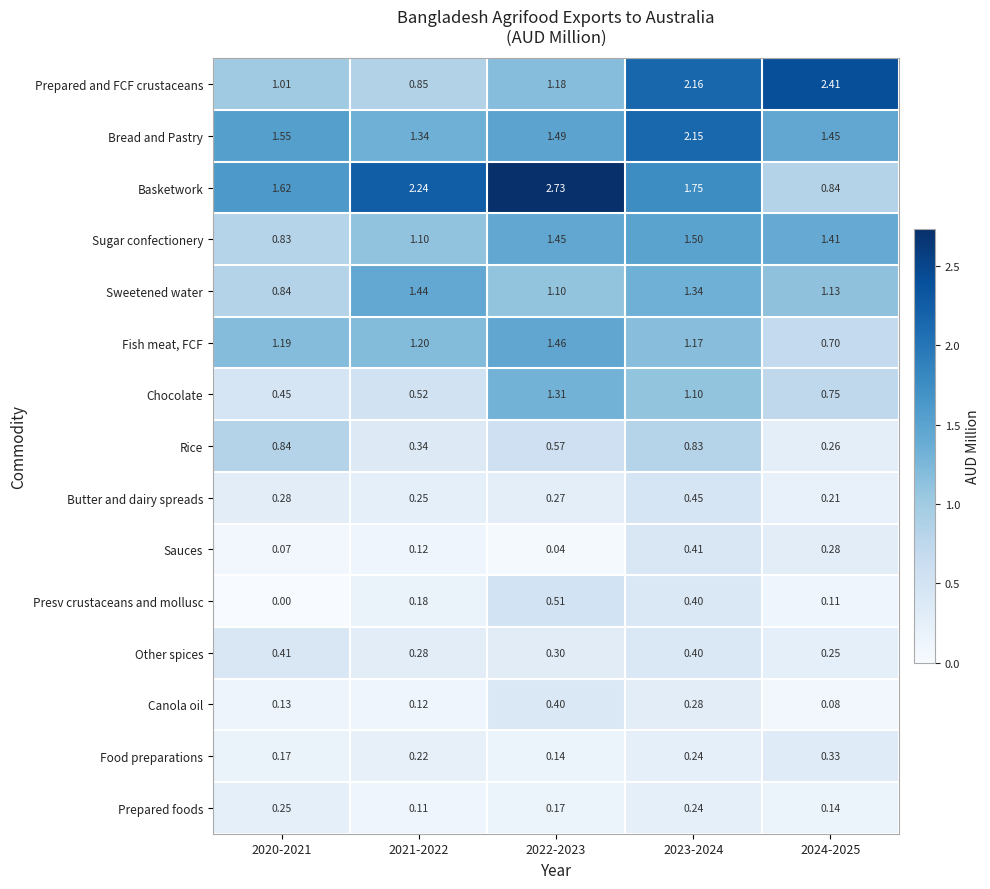

Is the value of Presv crustaceans and mollusc at 2021-2022 greater than the value of Chocolate at 2022-2023?

No